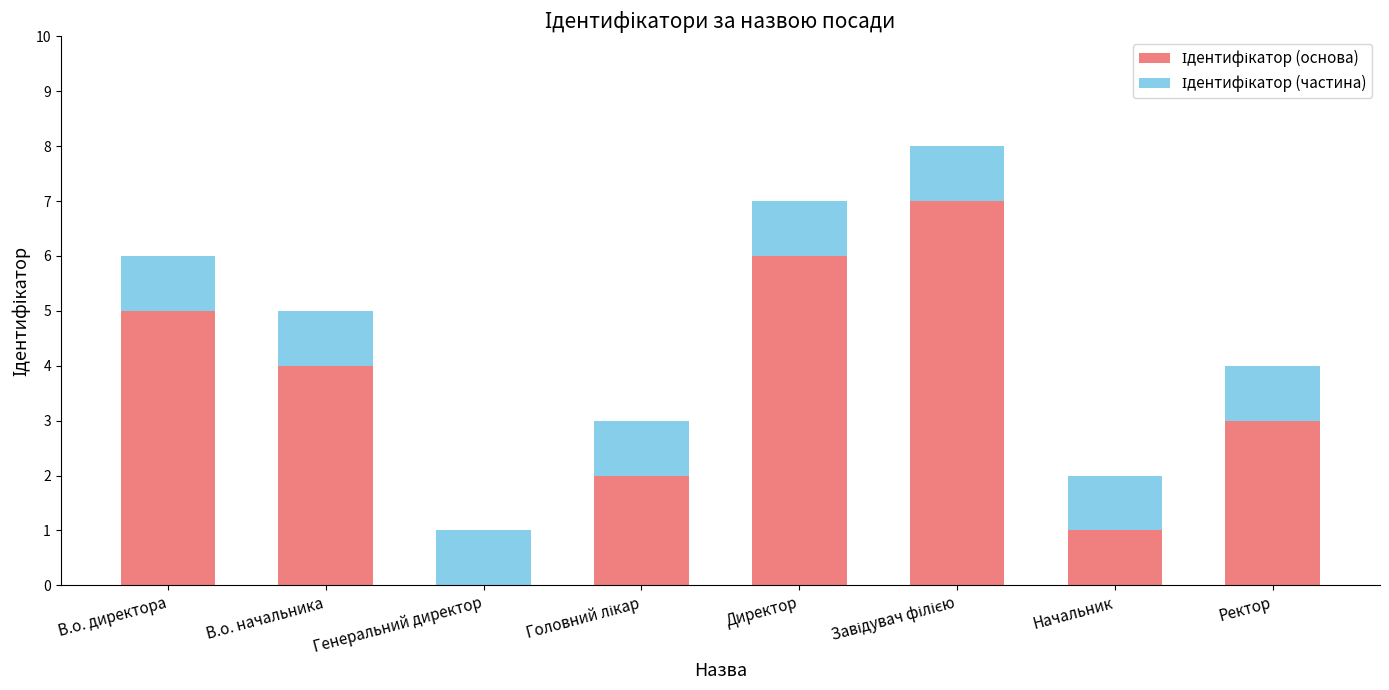

Are the bars grouped side by side (vs. stacked)?

No